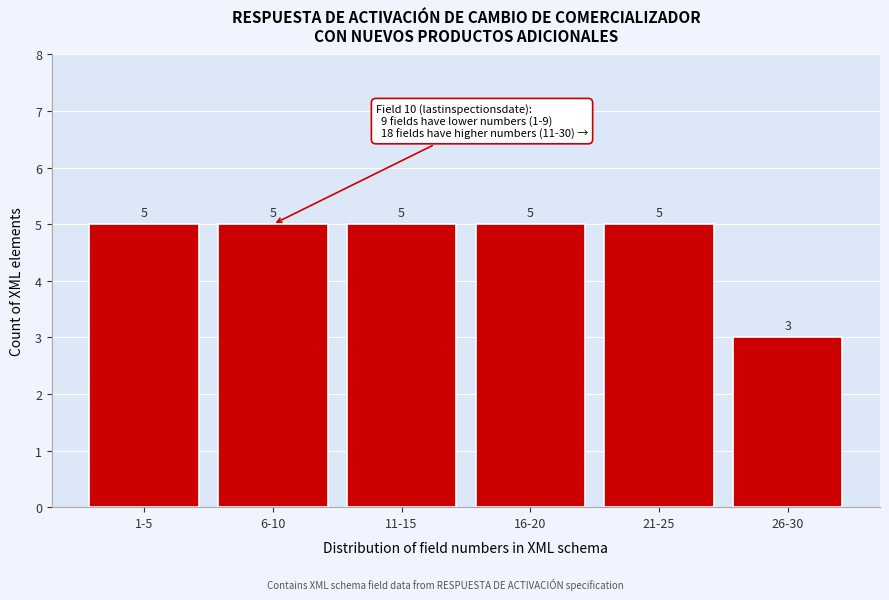

Reading left to right, extract all data points from this chart.

1-5=5	6-10=5	11-15=5	16-20=5	21-25=5	26-30=3